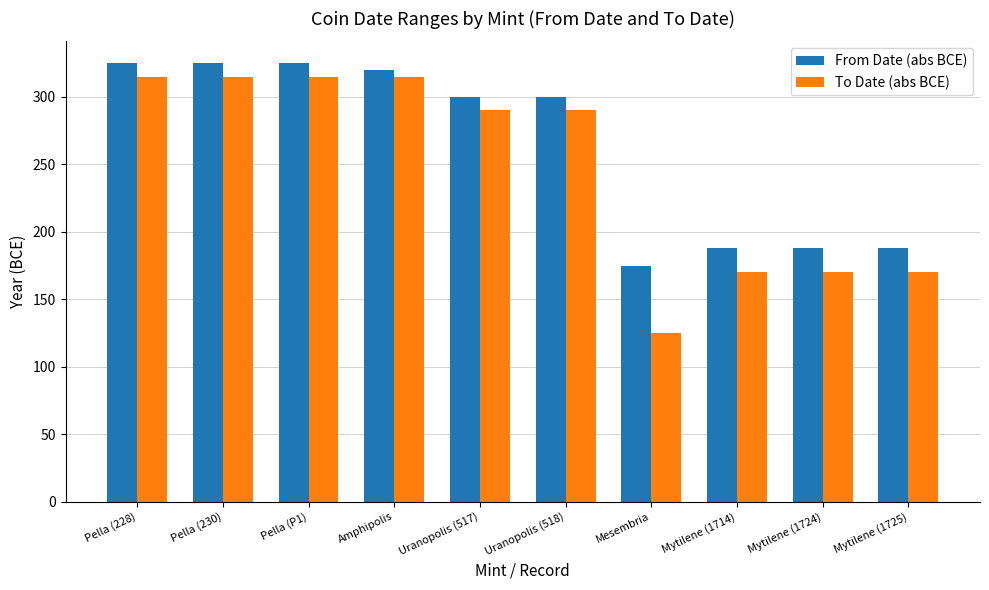

What is the difference between the highest and lowest values at Mytilene (1724)?

18